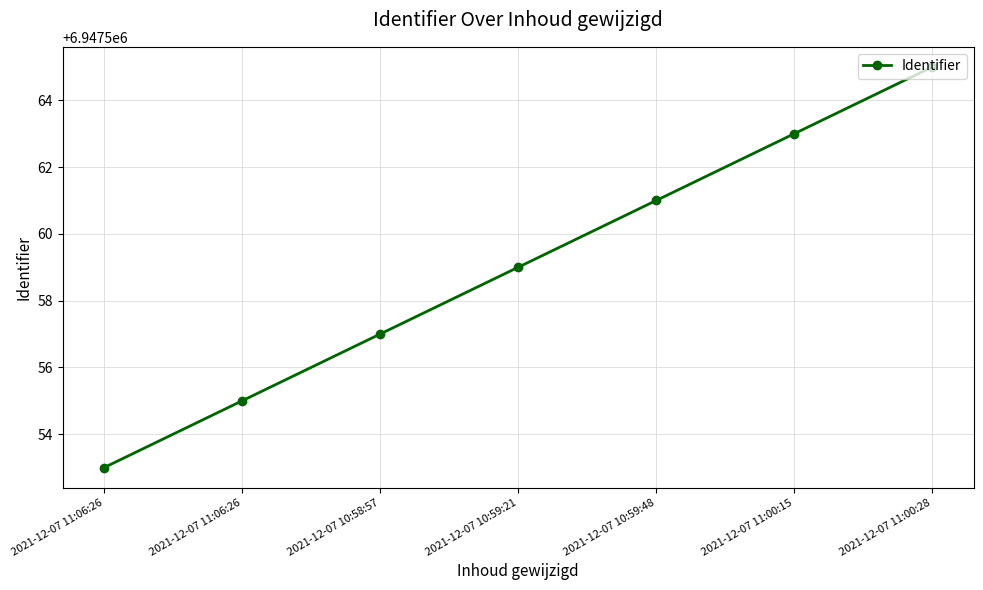

The chart shows a value of 3848063 at 2021-12-07 10:59:21. True or false?

False